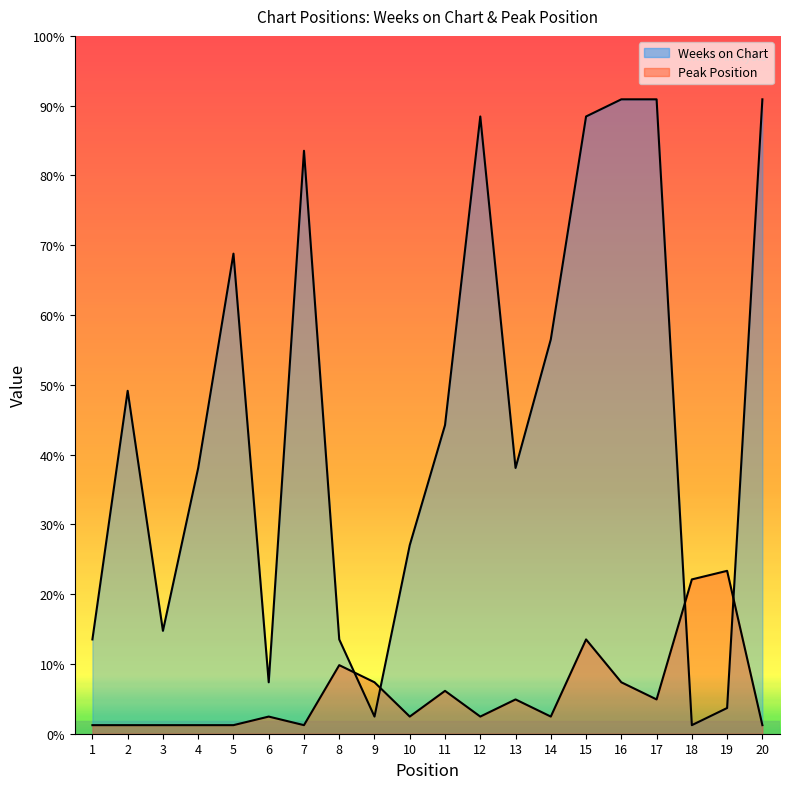

Does the chart display data point markers on the line(s)?

No